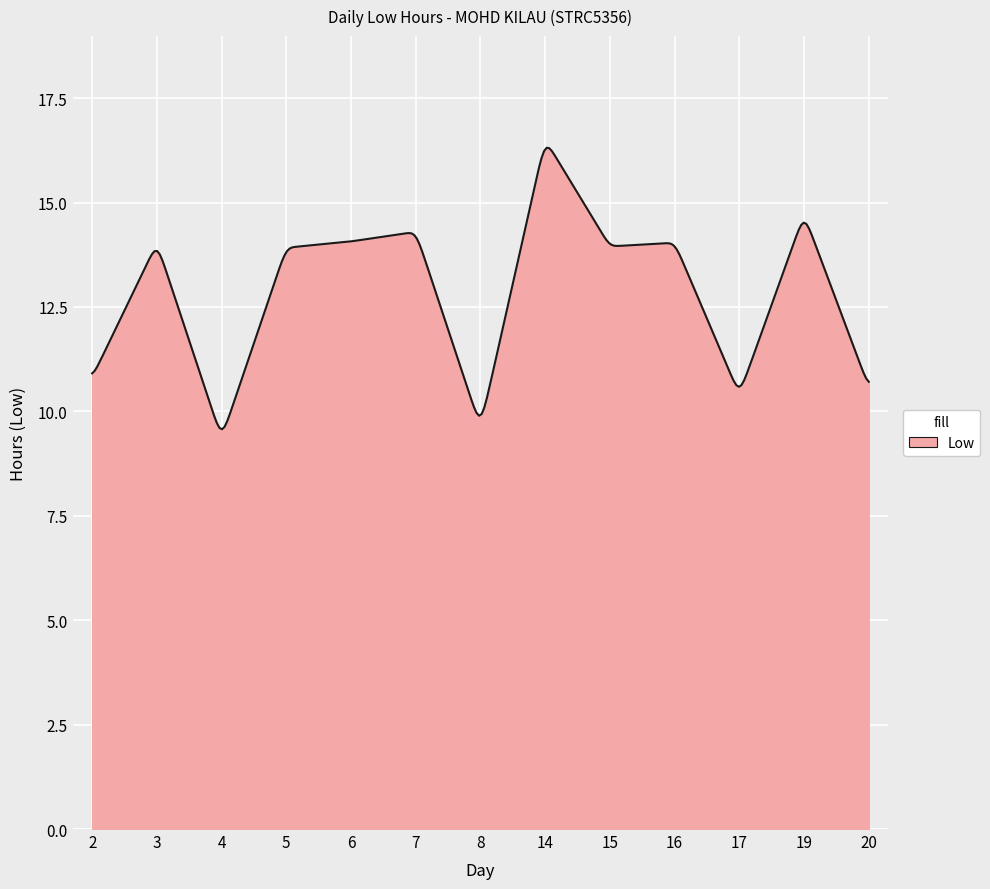

What is the difference between the maximum and minimum values?

6.7